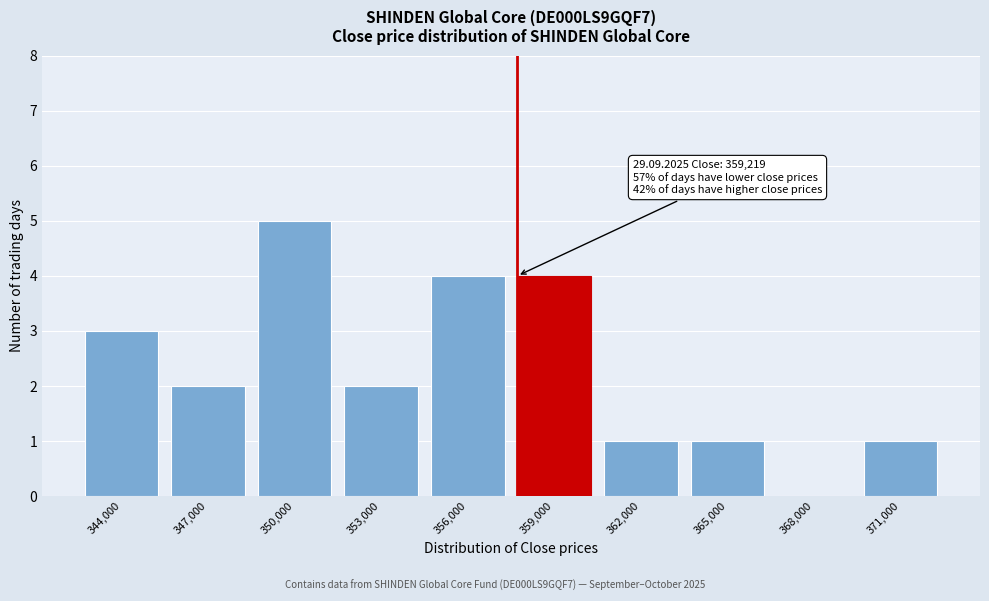

Reading right to left, transcribe all the data shown in this chart.

371,000=1	368,000=0	365,000=1	362,000=1	359,000=4	356,000=4	353,000=2	350,000=5	347,000=2	344,000=3